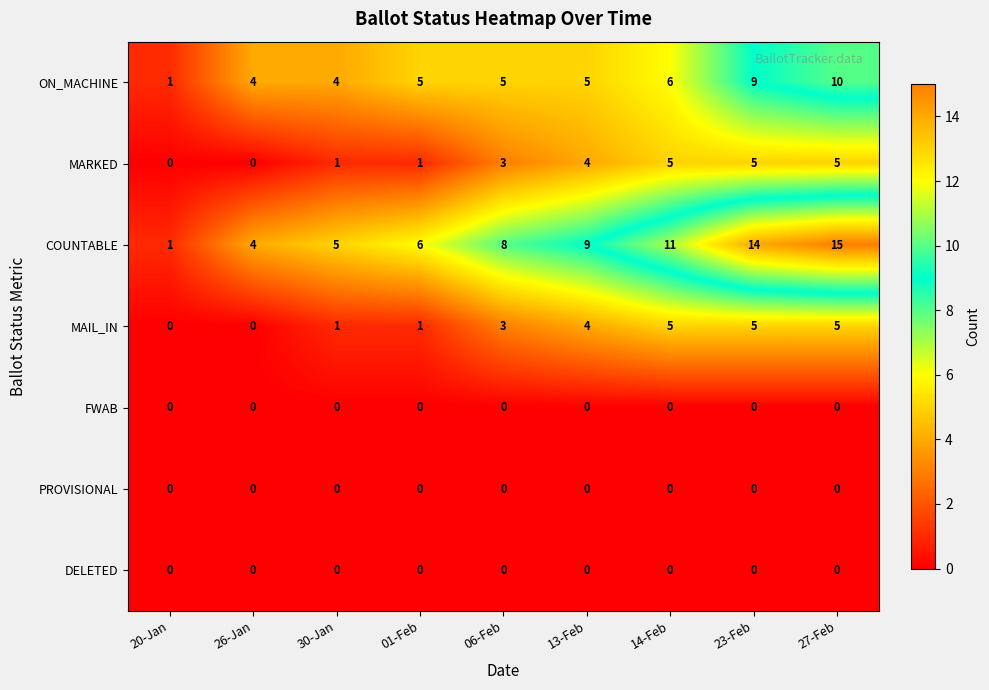

How many data points in MARKED are less than 3?

4